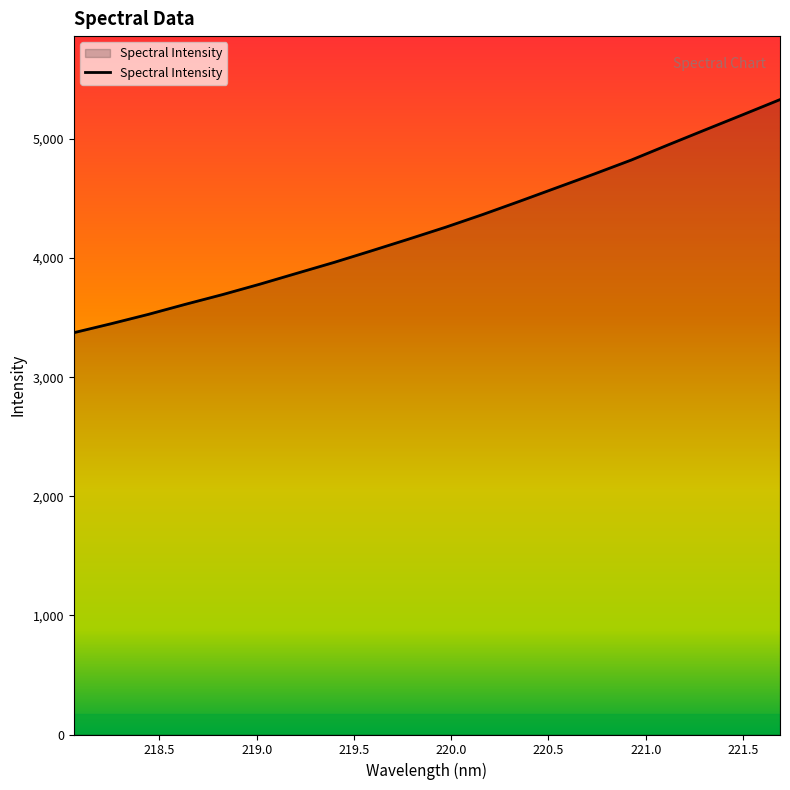

What is the smallest value displayed?

3373.3